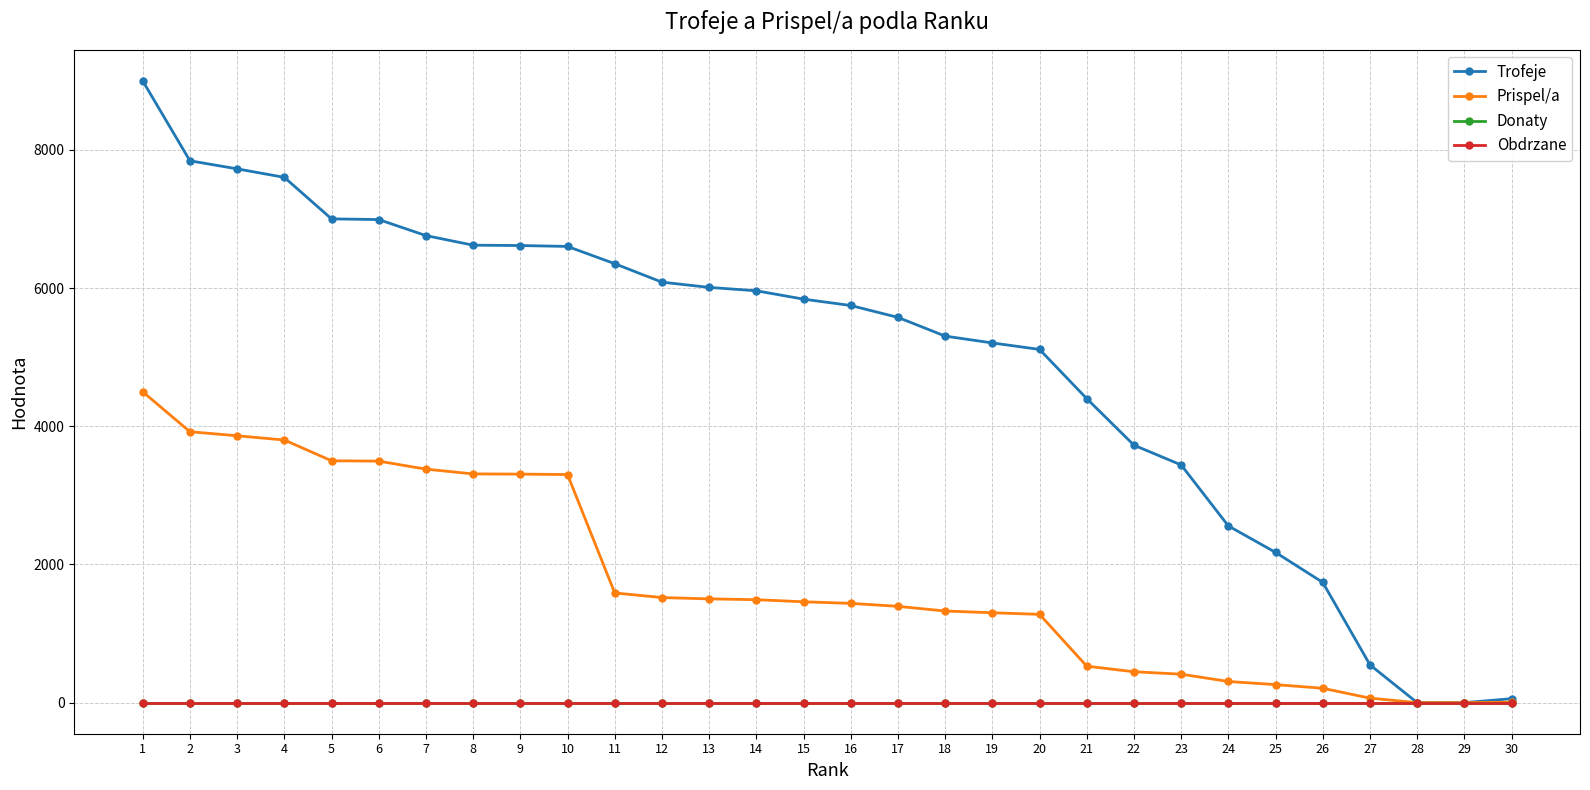

What is the average value of the Prispel/a series?

1764